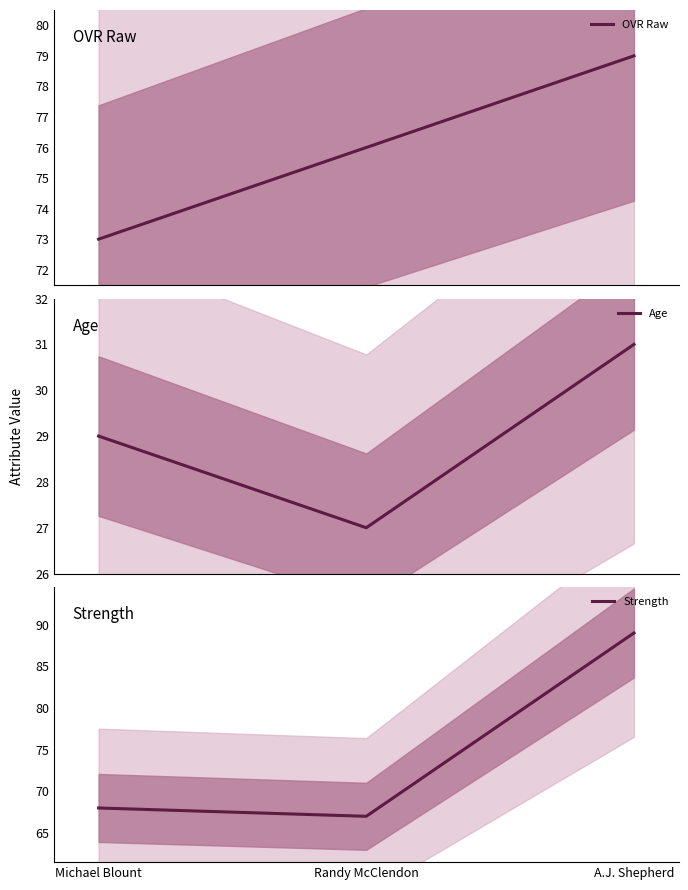

How many categories are shown in the chart?

3